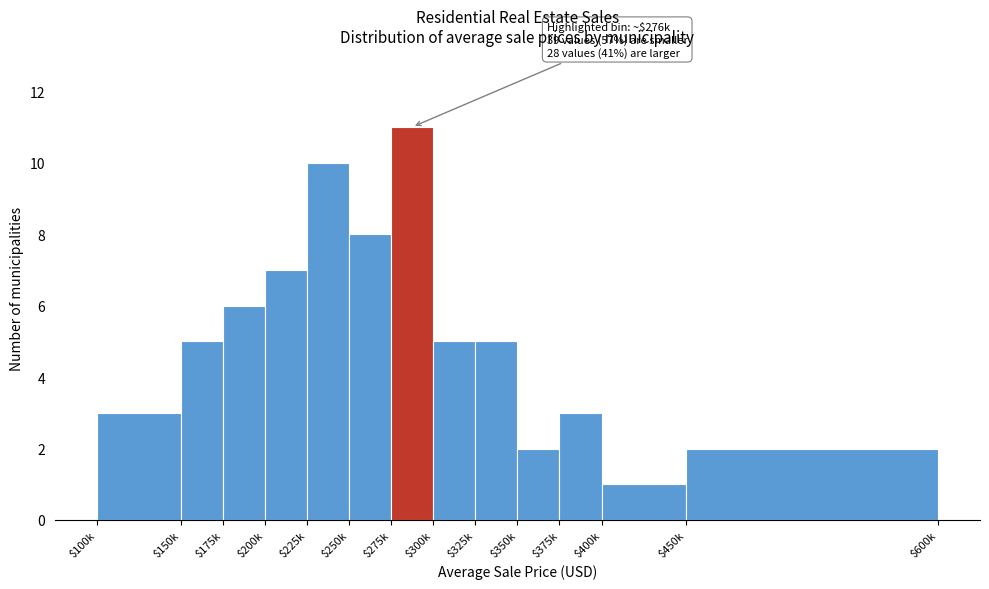

Reading right to left, transcribe all the data shown in this chart.

2	1	3	2	5	5	11	8	10	7	6	5	3